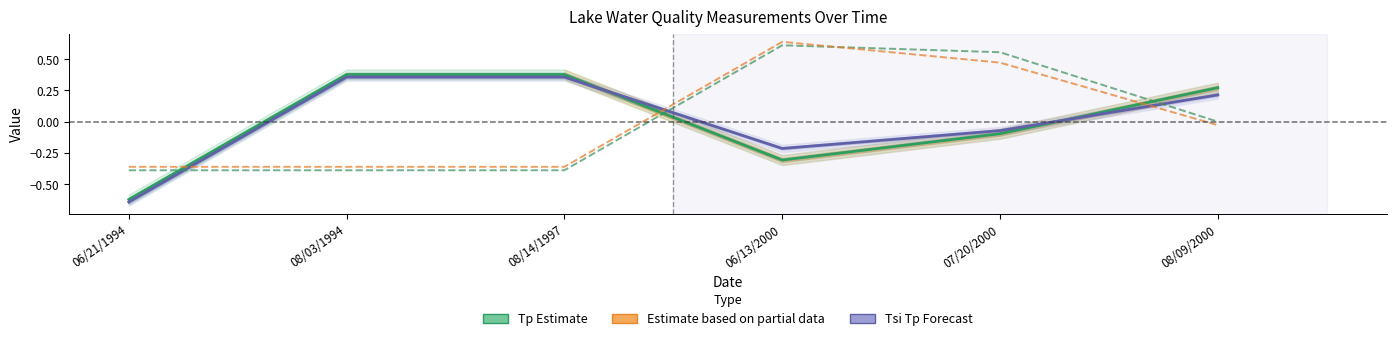

Does the chart have visible grid lines?

No